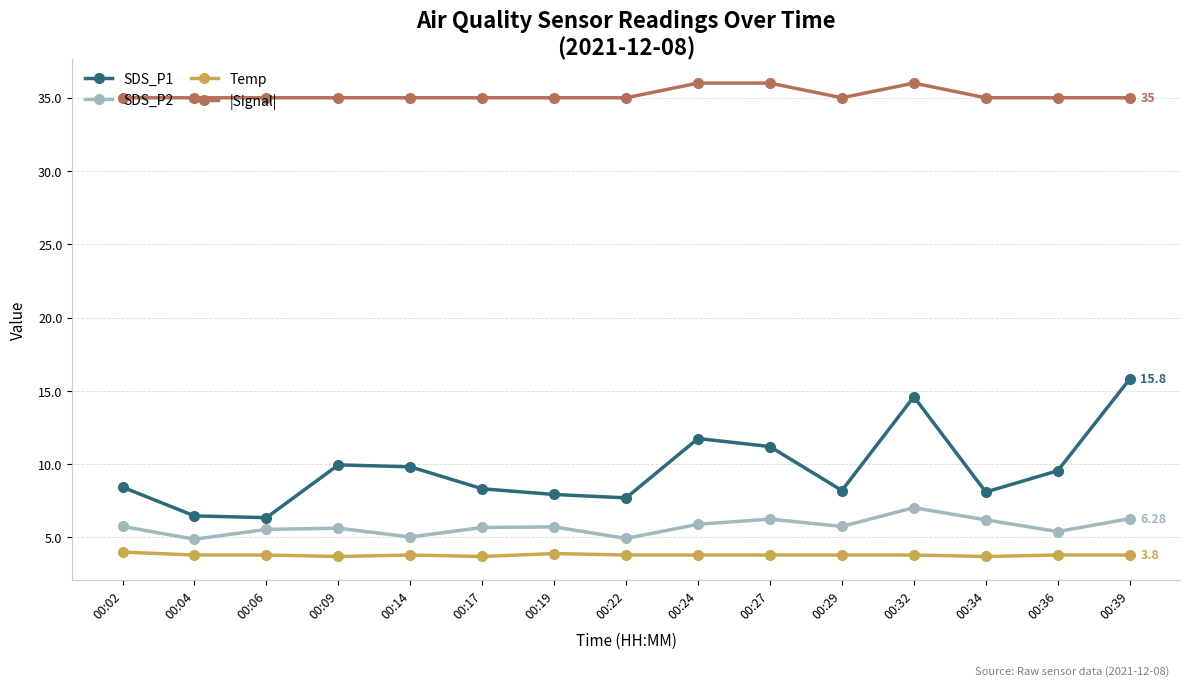

True or false: SDS_P2 and Temp intersect in this chart.

False